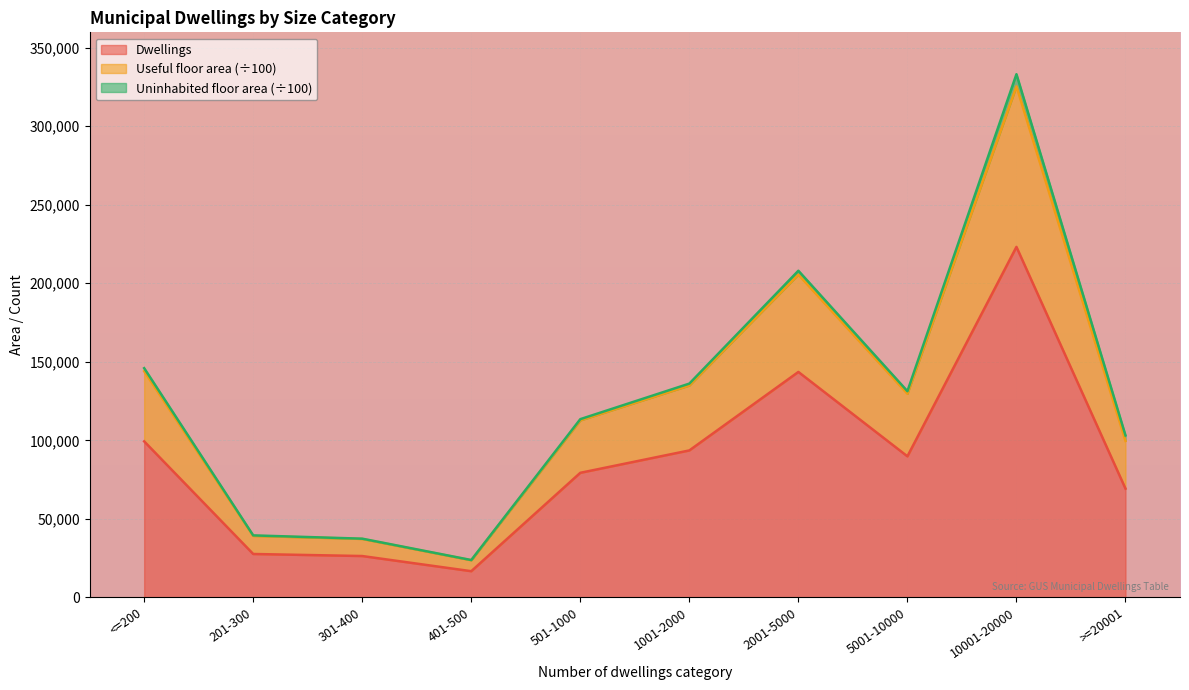

At how many categories does at least one series exceed 234274?

1